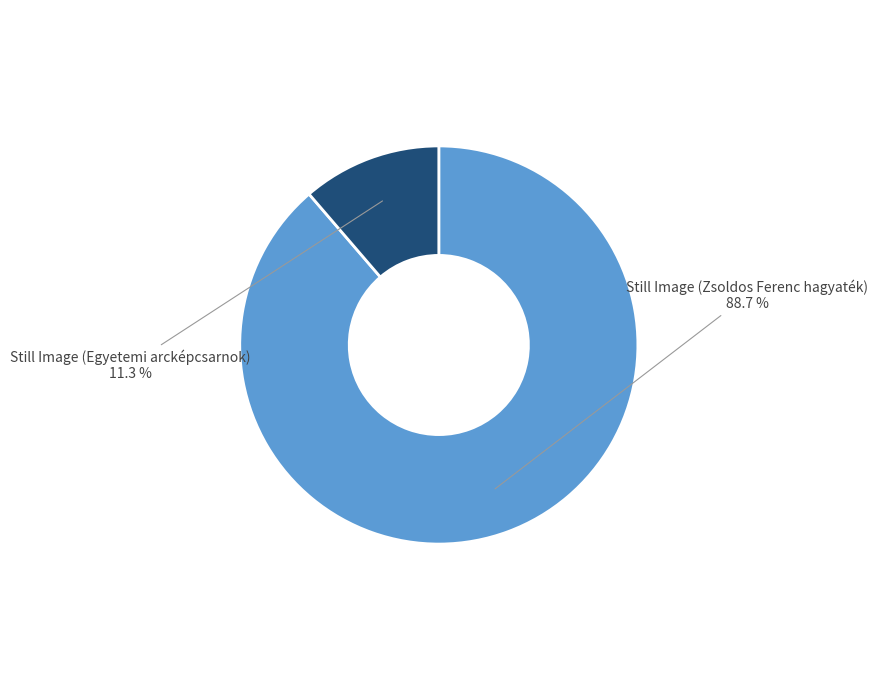

To the nearest percent, what is the difference between the largest and smallest slice percentages?

77%